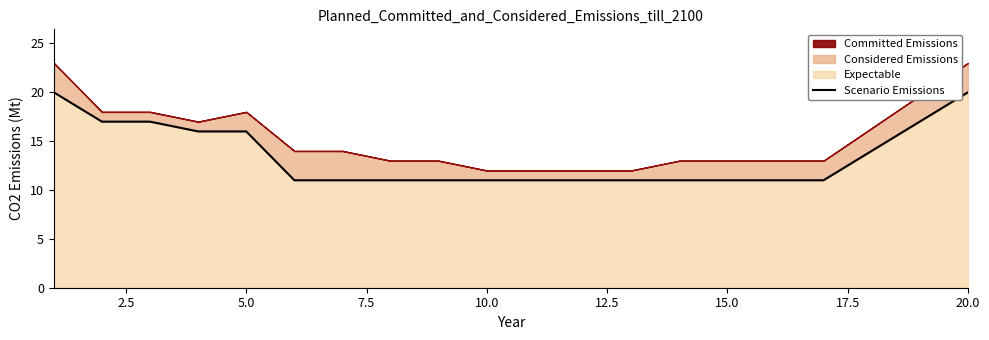

What is the lowest value of the Expectable series?

11